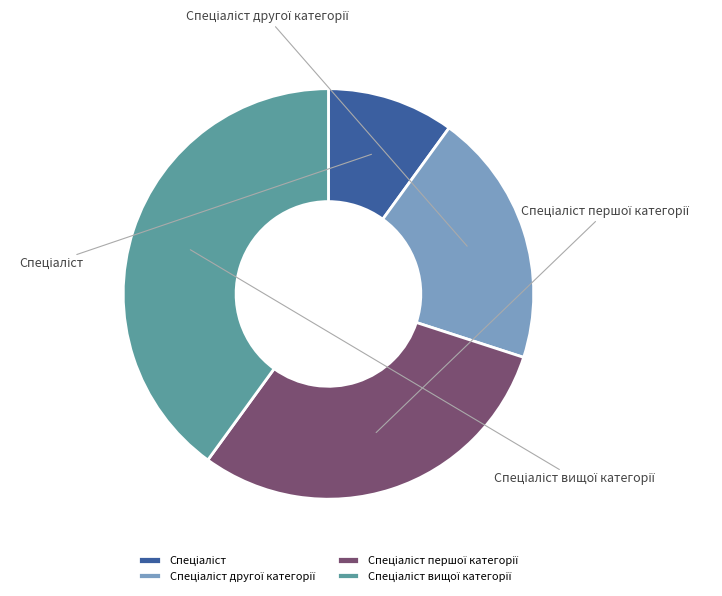

What is the change in value from Спеціаліст другої категорії to Спеціаліст першої категорії?

+1